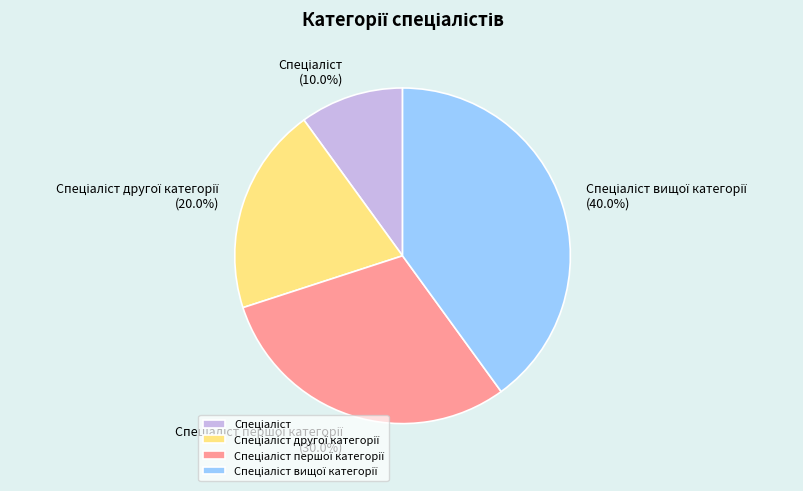

Does any single category account for the majority?

No